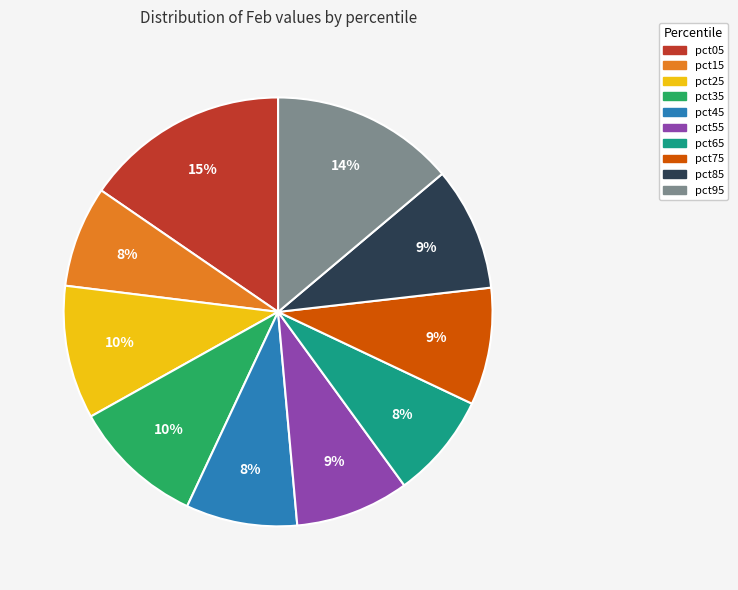

How many segments does this pie chart have?

10